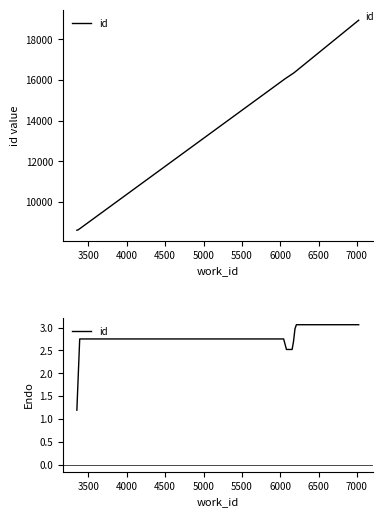

Which category has the highest value across all series?

7023